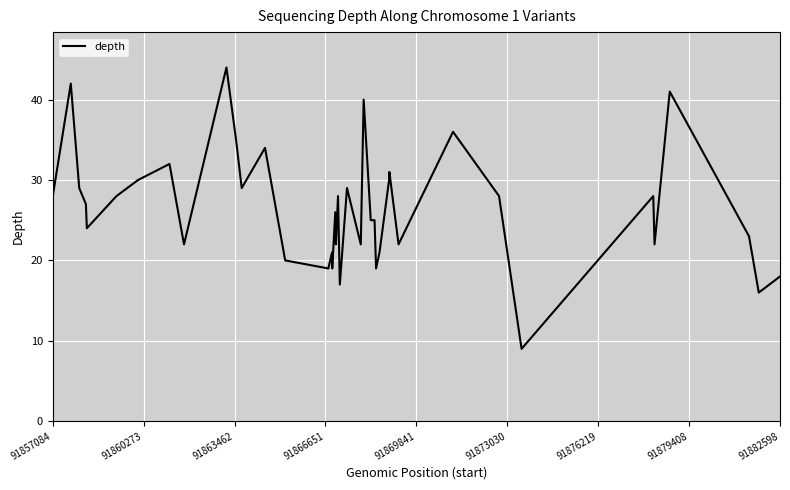

How many lines are shown in the chart?

1